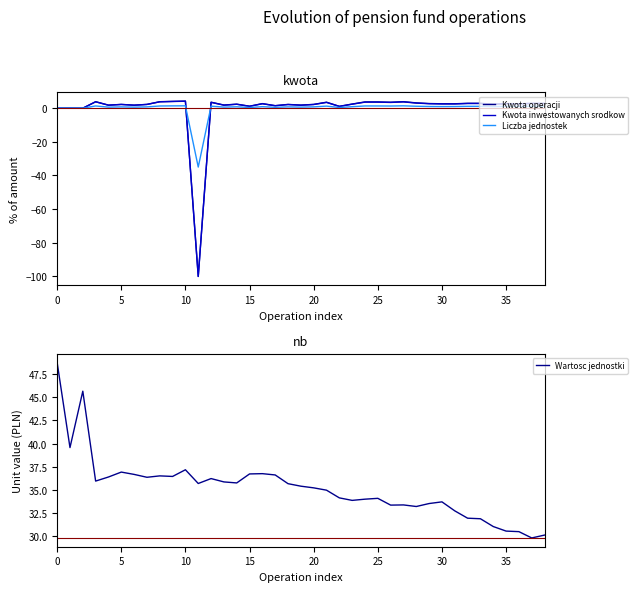

List the series in order of their peak value, highest first.

Wartosc jednostki, Kwota operacji, Kwota inwestowanych srodkow, Liczba jednostek